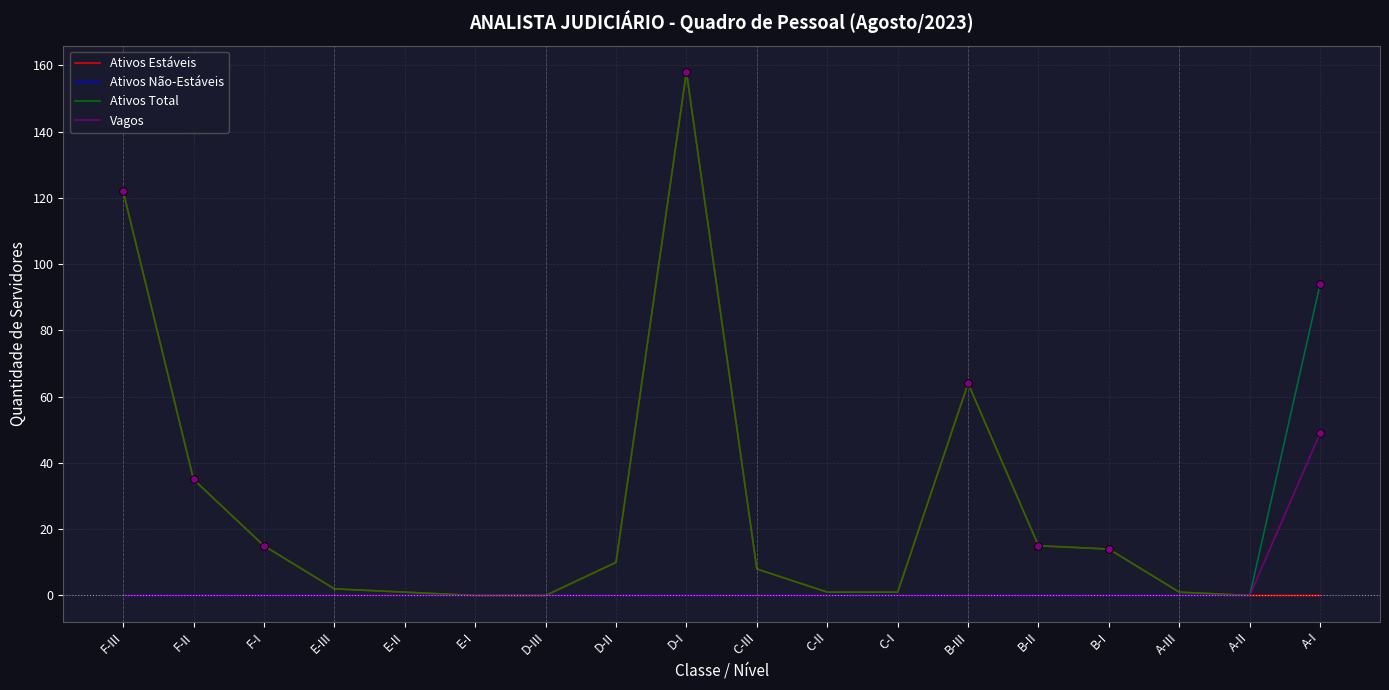

What is the spread (max minus min) of values at F-I?

15